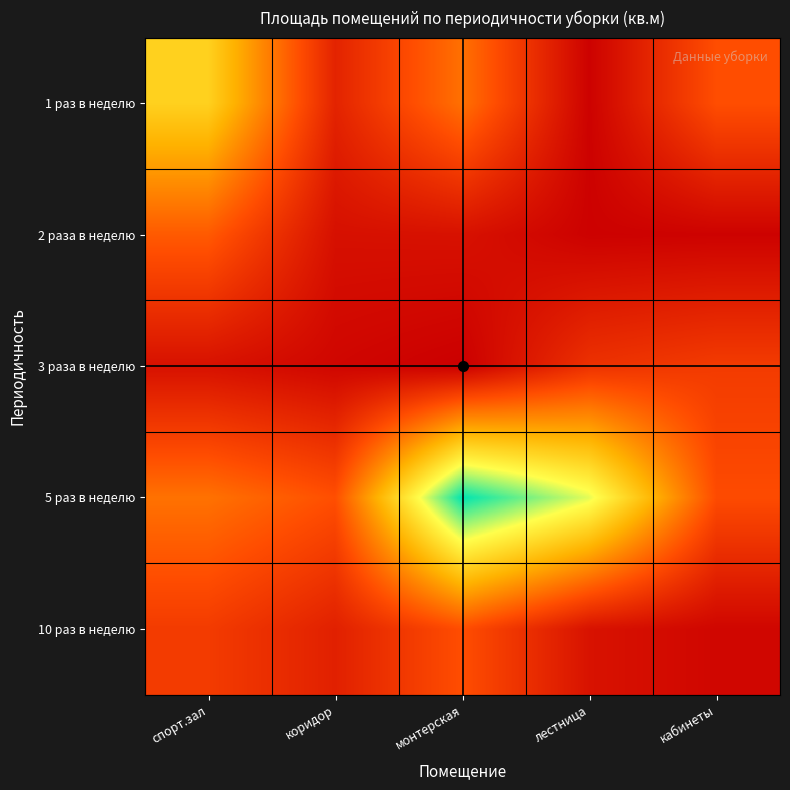

What is the spread (max minus min) of values at монтерская?

218.6